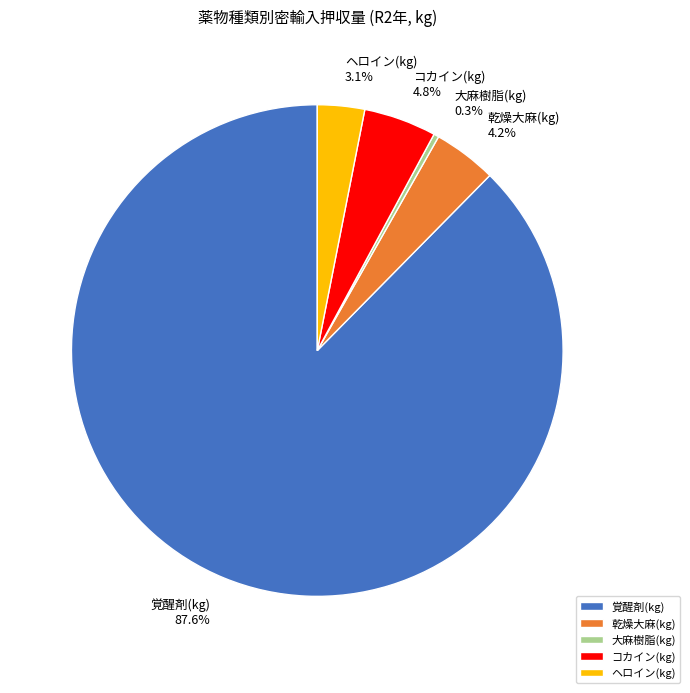

To the nearest percent, what is the average slice percentage?

20%